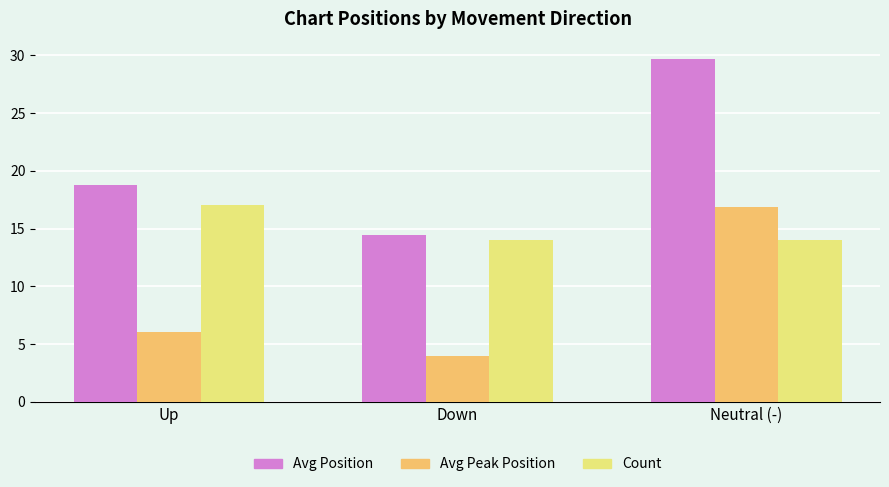

At which category does the chart reach its minimum across all series?

Down